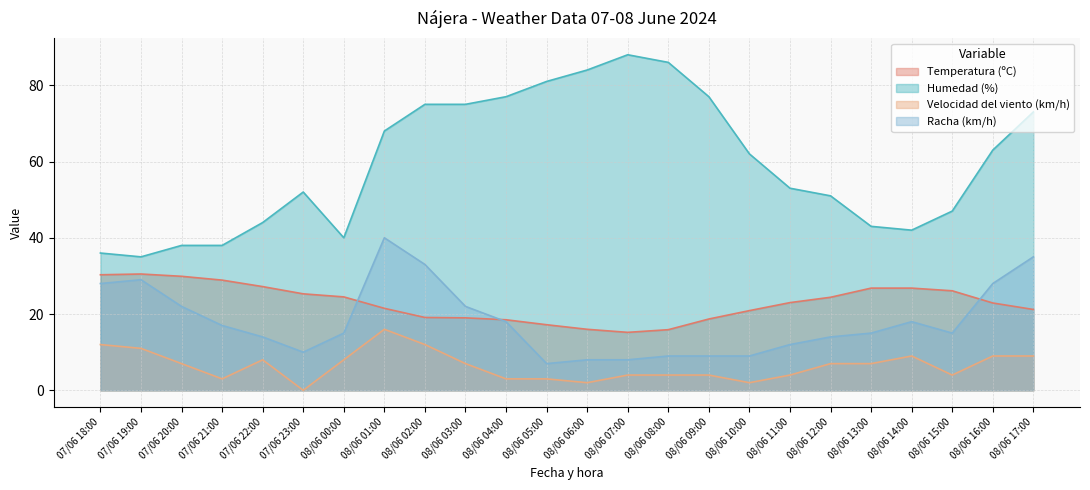

What are all the series names shown in the legend?

Temperatura (ºC), Humedad (%), Velocidad del viento (km/h), Racha (km/h)